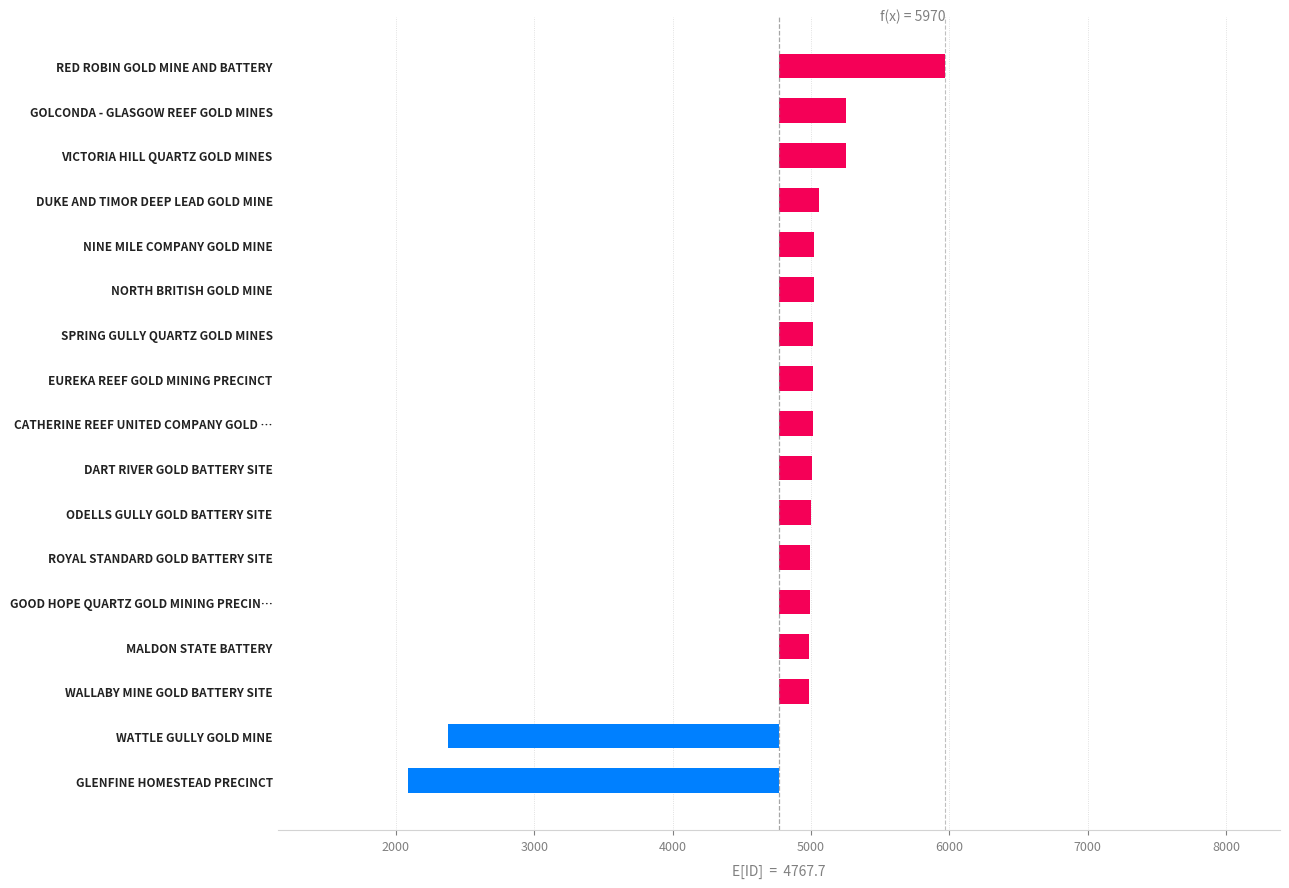

Reading left to right, extract all data points from this chart.

-2683.7	-2387.7	215.3	221.3	223.3	225.3	229.3	240.3	248.3	249.3	250.3	252.3	253.3	293.3	483.3	484.3	1202.3